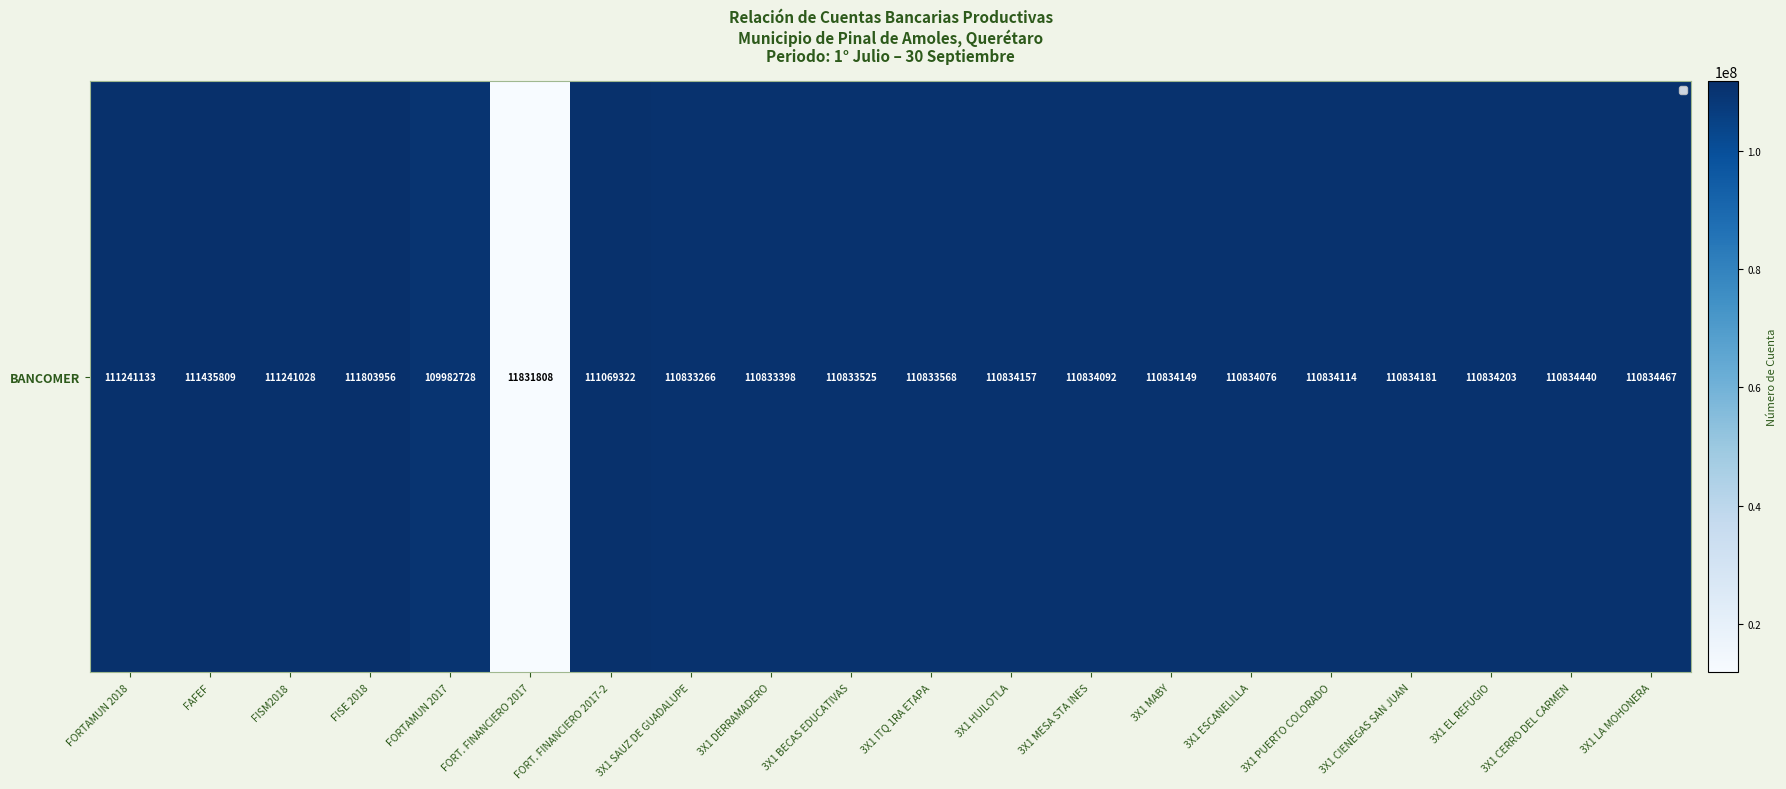

Where does the data first go above 110834157?

FORTAMUN 2018